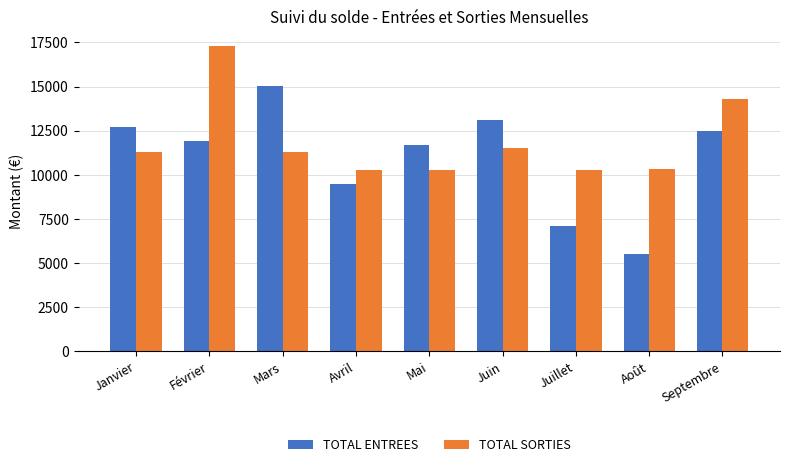

What is the sum of all TOTAL SORTIES values?

106806.8